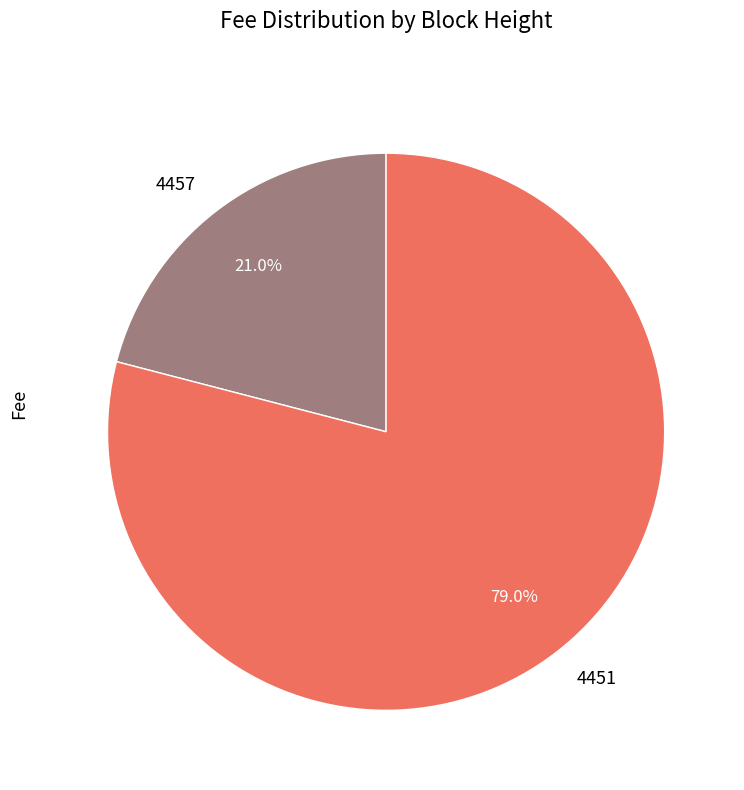

Do 4451 and 4457 together represent more than half of the pie?

Yes